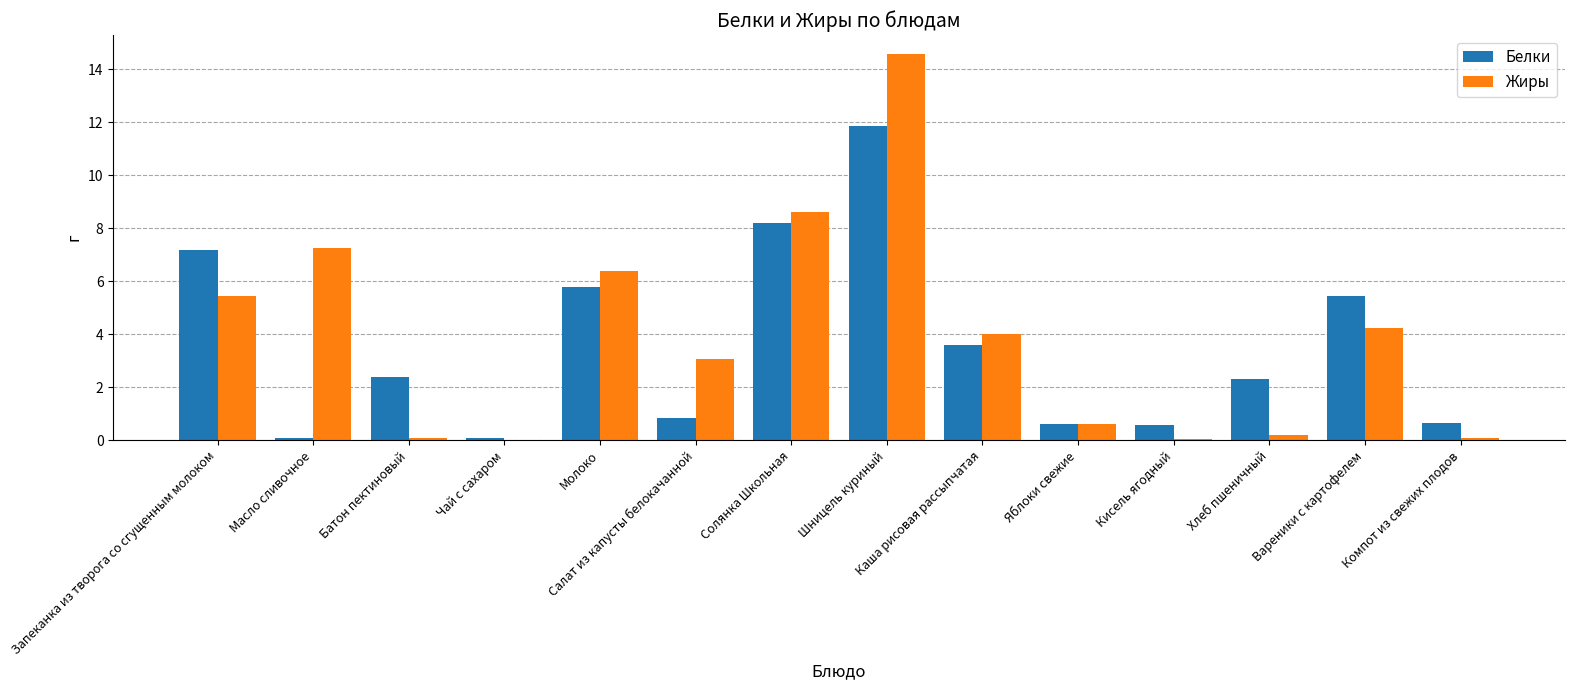

How many data points in Жиры are above 4?

7